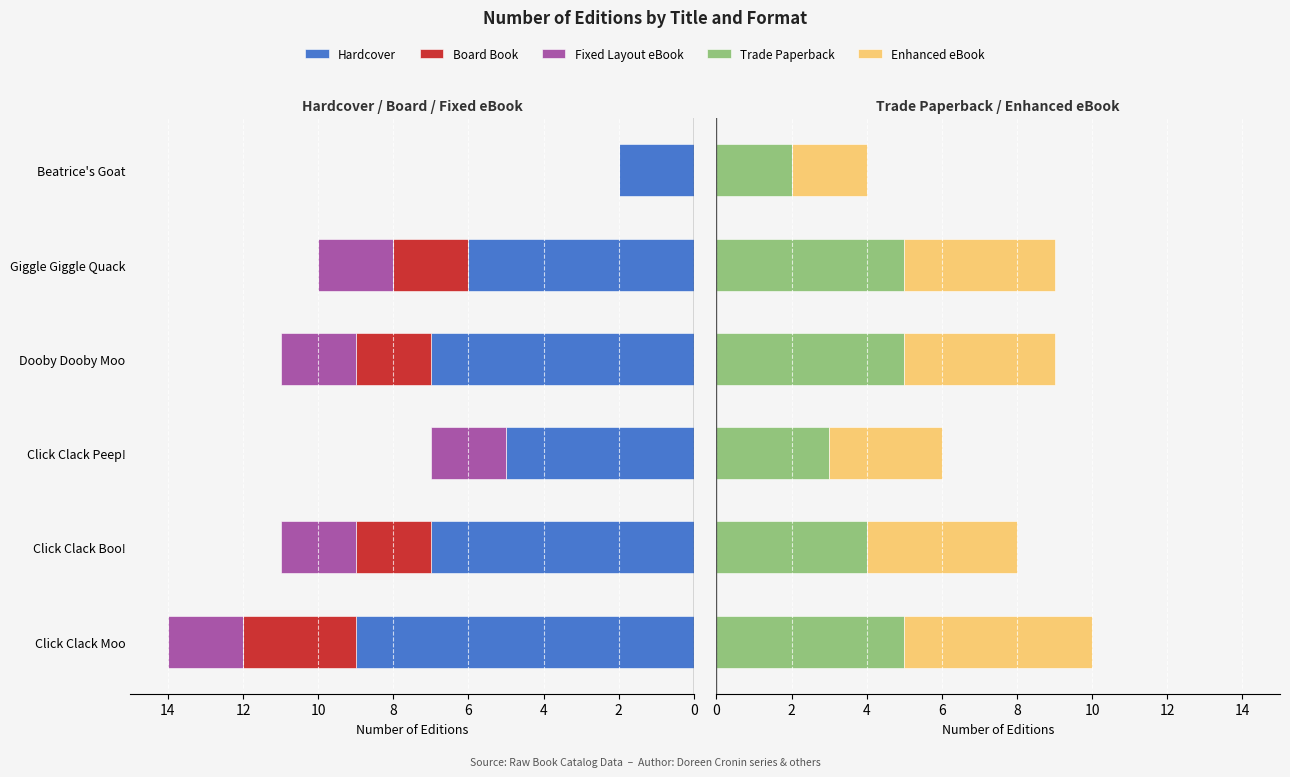

Reading left to right, extract all data points from this chart.

Hardcover: 9	7	5	7	6	2
Board Book: 3	2	0	2	2	0
Fixed Layout eBook: 2	2	2	2	2	0
Trade Paperback: 5	4	3	5	5	2
Enhanced eBook: 5	4	3	4	4	2